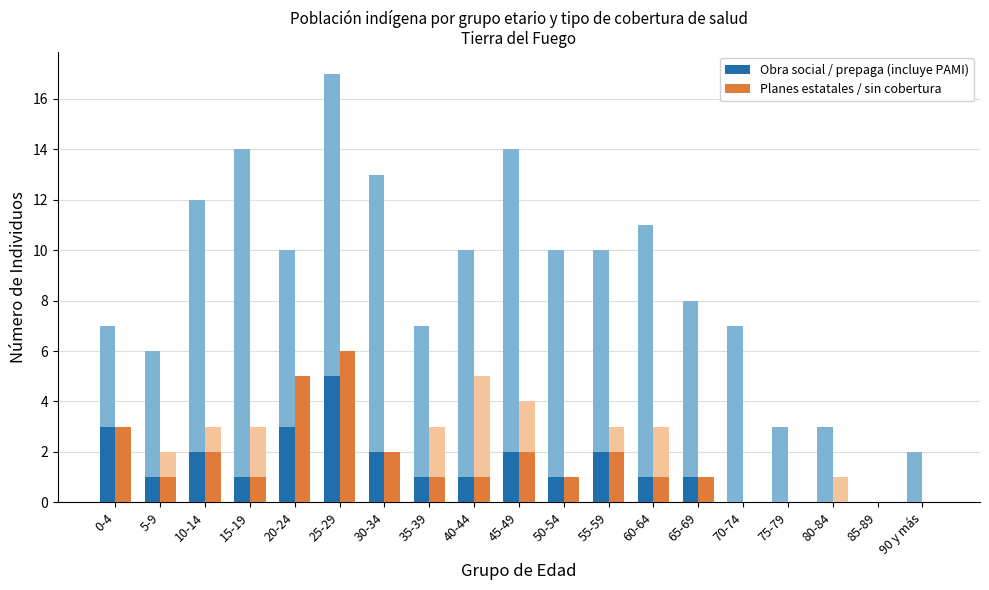

Is it true that Sin cobertura (resto) equals 2 at 25-29?

False